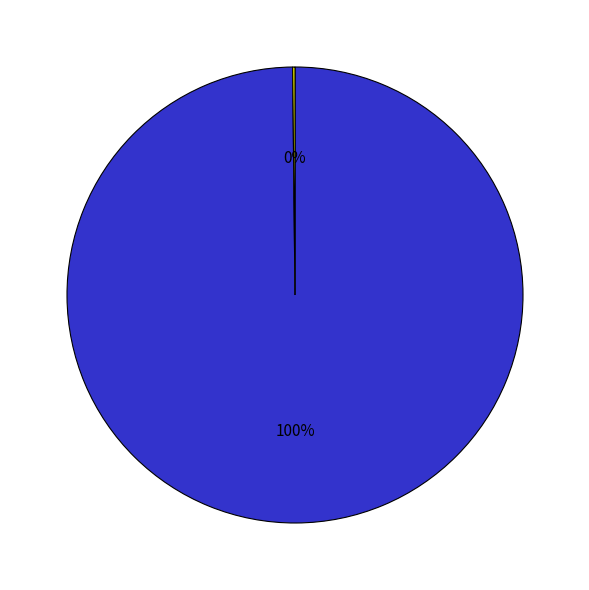

To the nearest percent, what is the difference between the largest and smallest slice percentages?

100%